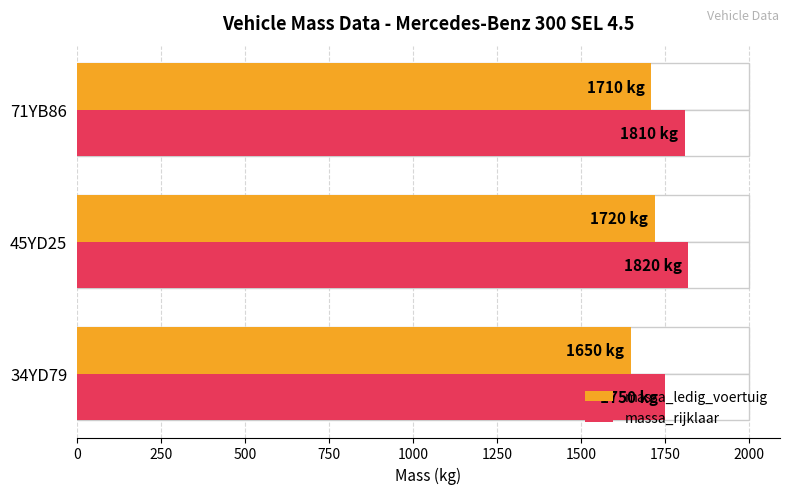

Reading left to right, transcribe all the data shown in this chart.

massa_ledig_voertuig: 1650	1720	1710
massa_rijklaar: 1750	1820	1810